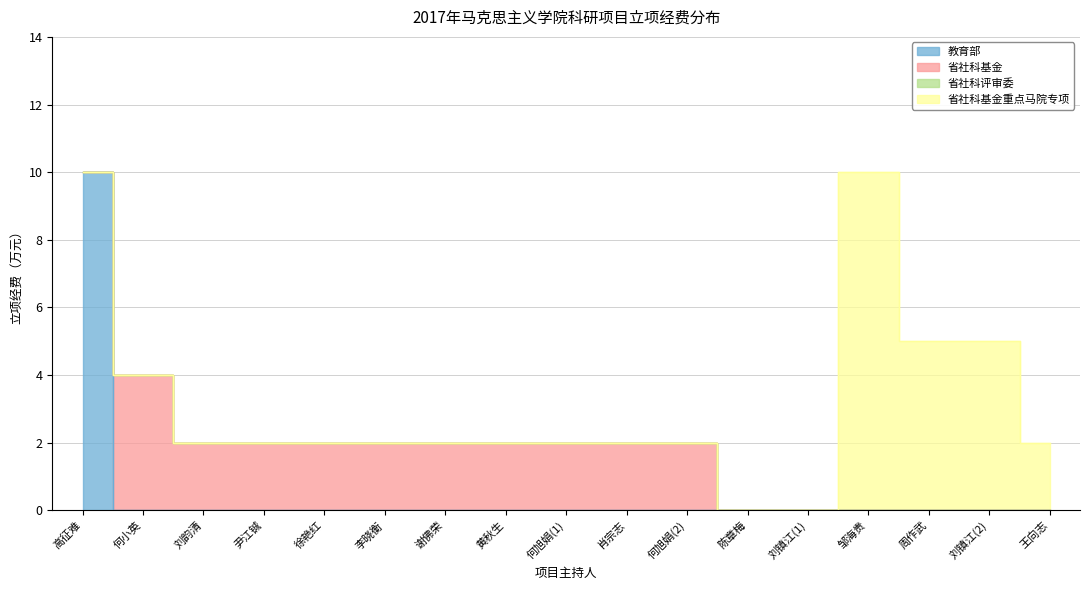

What is the sum of all 教育部 values?

10